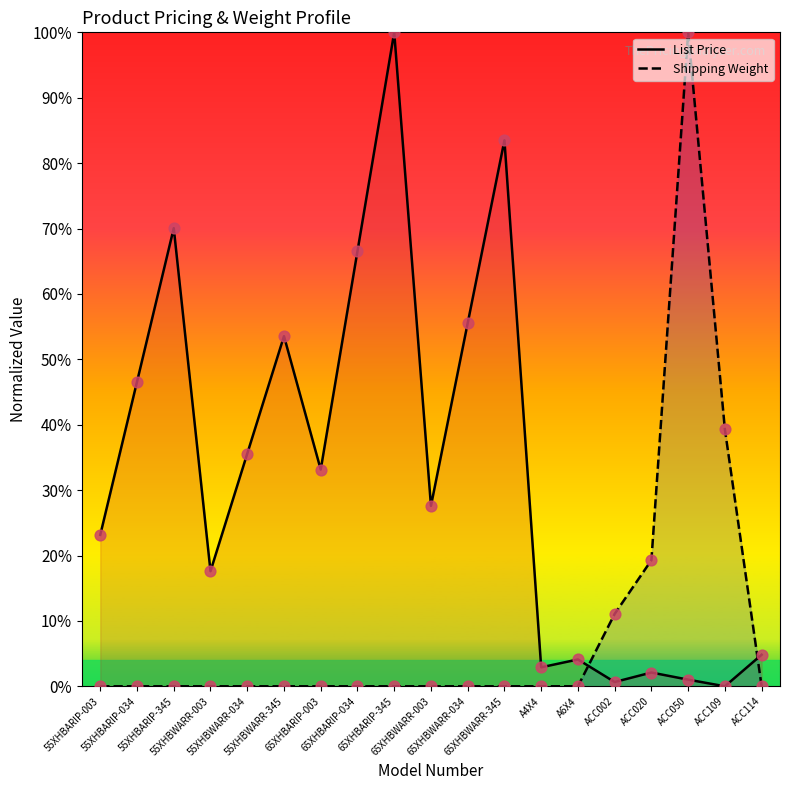

Is the value of Shipping Weight pts at 65XHBWARR-345 greater than the value of List Price pts at 55XHBARIP-034?

No